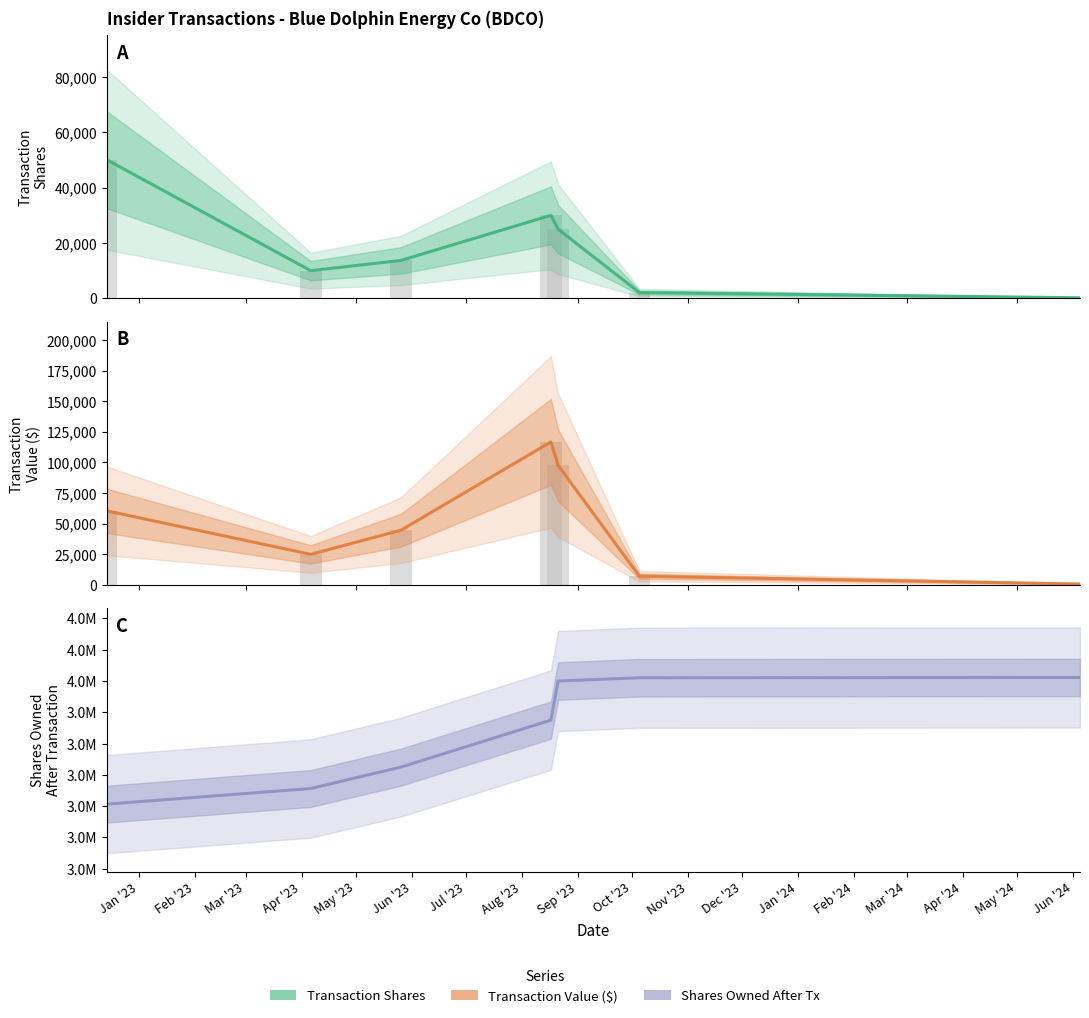

True or false: Transaction Shares has a value of 14152 at Jan '23.

False